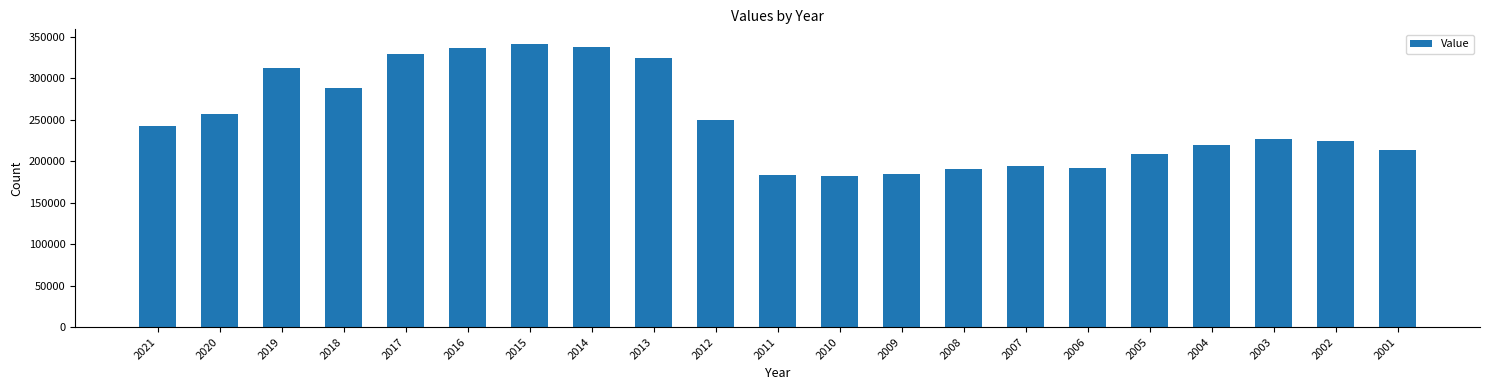

What is the sum of all values?

5239761